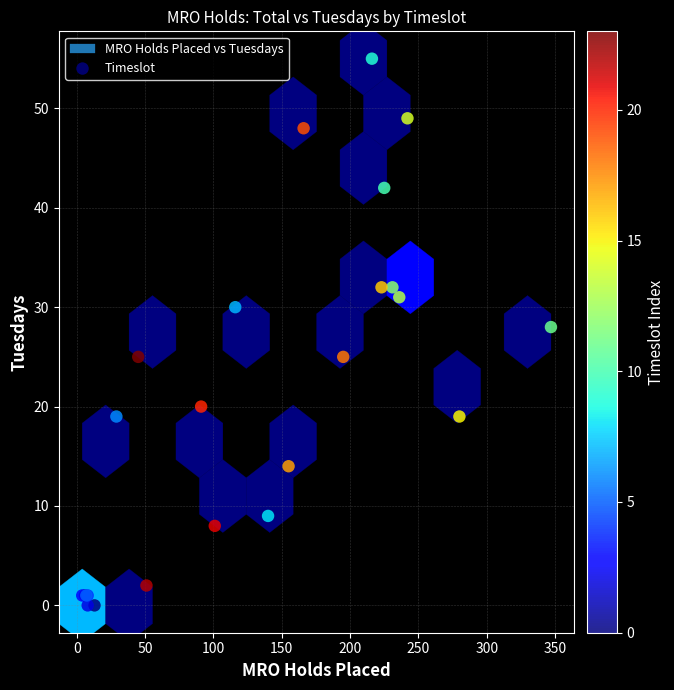

What Y value in the scatter plot is closest to 27?

28